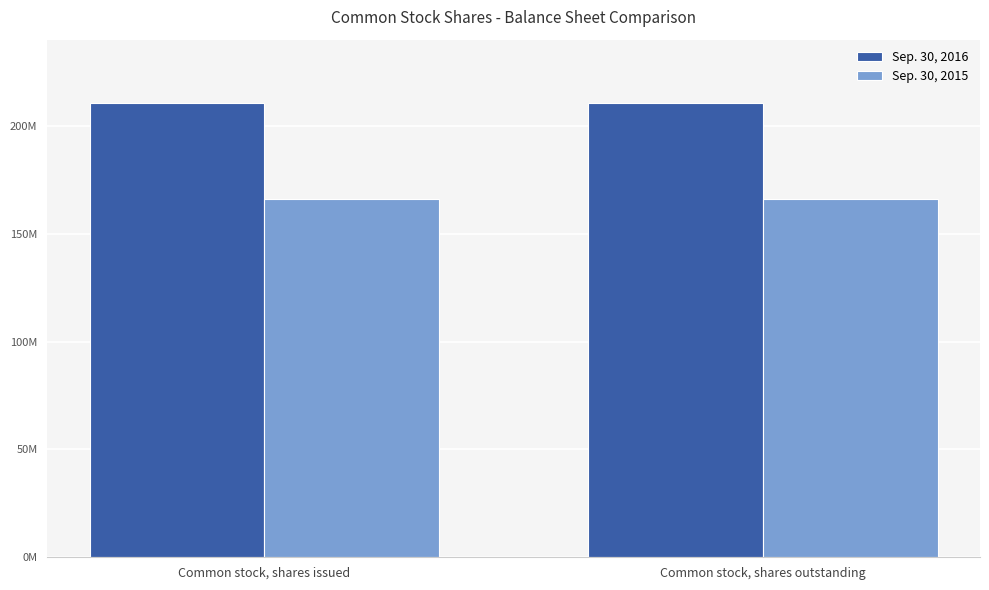

What is the difference between the highest and lowest values at Common stock, shares outstanding?

44547726